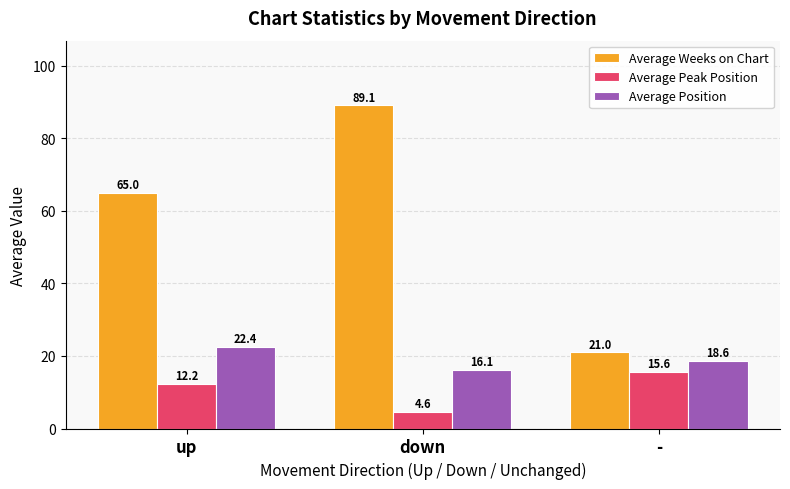

Rank the categories by Average Weeks on Chart value from lowest to highest.

-, up, down